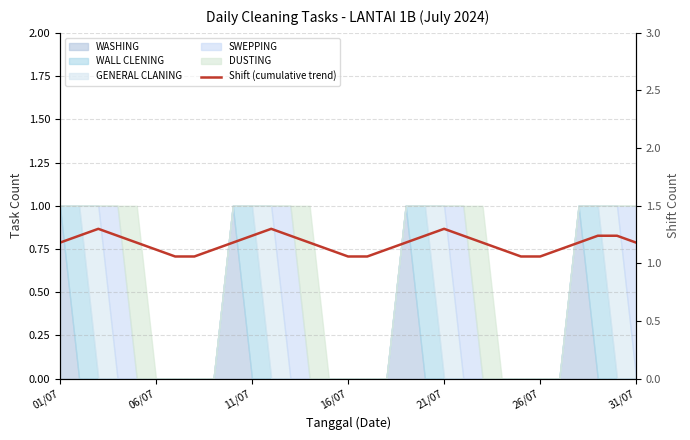

How many interior local peaks (higher than both neighbors) does the data have?

3